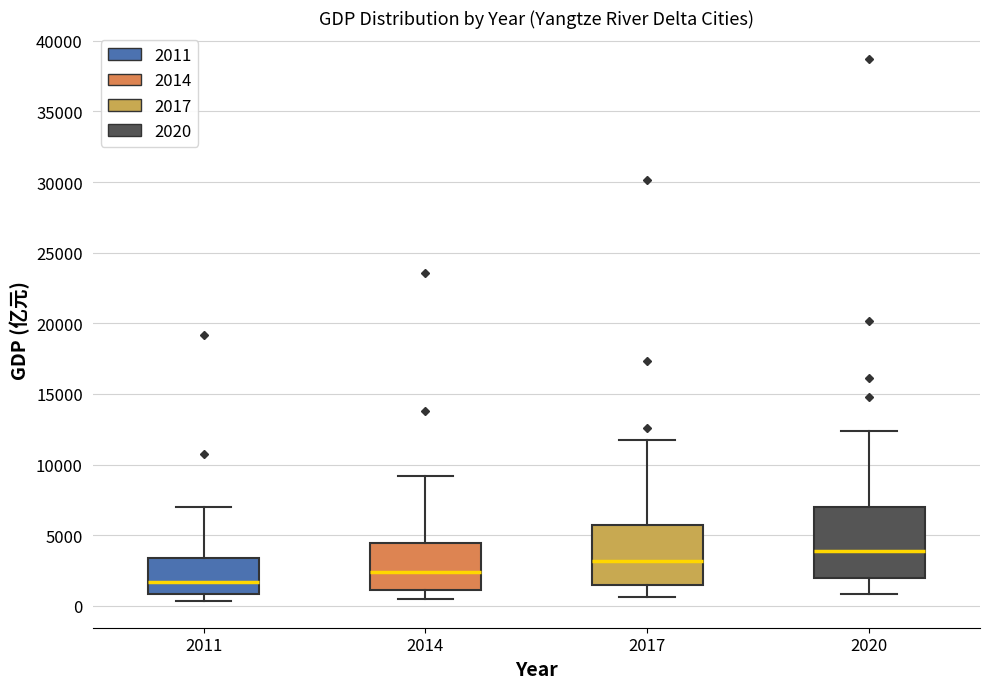

Where is the lower edge of the box at x = 2020 on the y-axis? The values are not printed on the chart, so give them approximately, as read against the axis.

2000